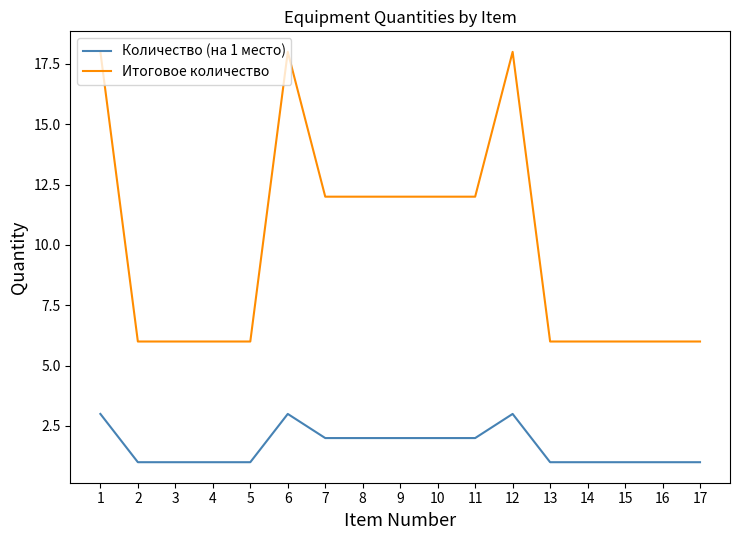

True or false: Количество (на 1 место) has a value of 5 at 1.

False